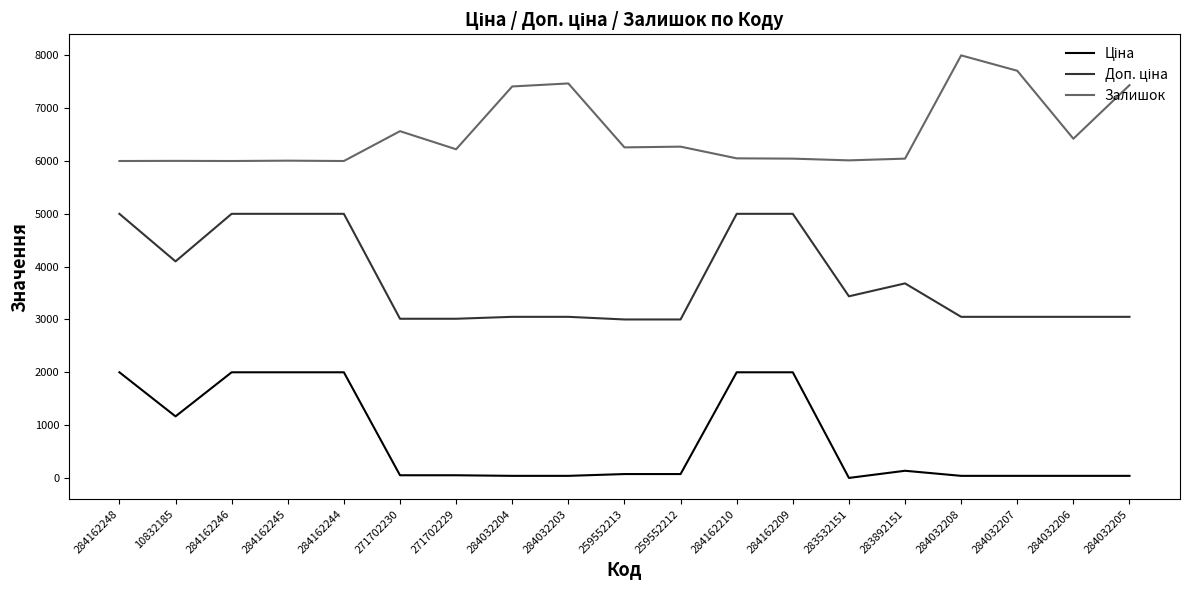

Which series has the largest total across all categories?

Залишок